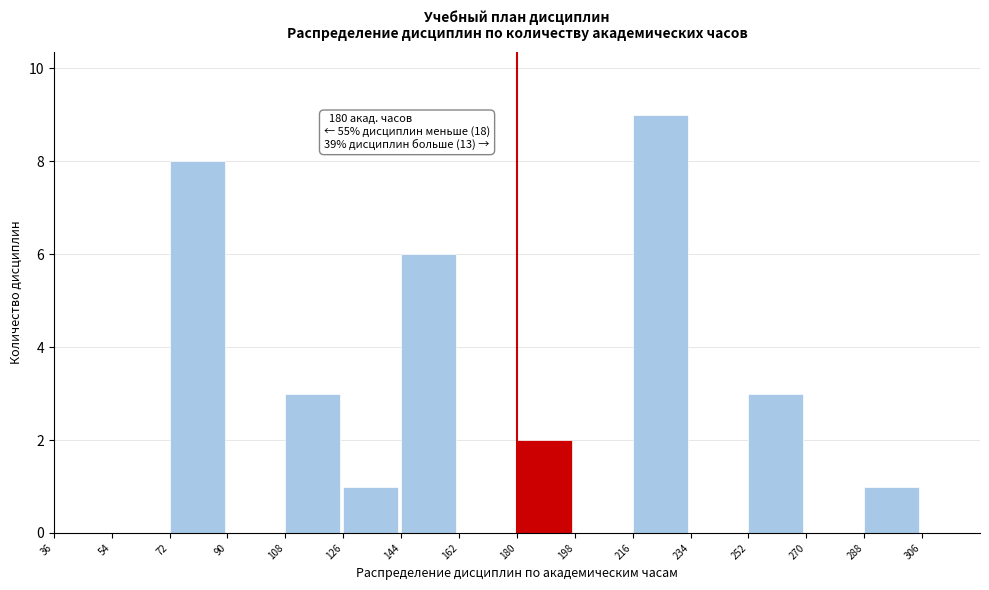

Over which range of the x-axis is the bar tallest?

216 to 234